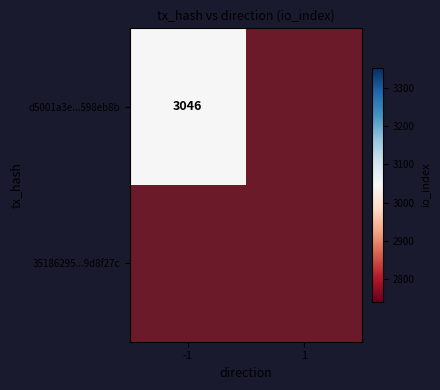

Rank the series at 1 from lowest to highest value.

d5001a3e987fcb68750e27144be82faa598eb8b, 35186295b3ad82e96e961850faeb21829d8f27c